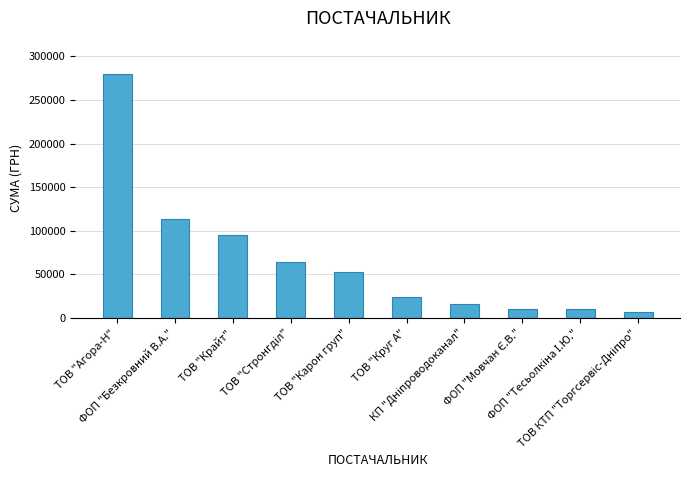

What is the difference between the maximum and minimum values?

272117.5